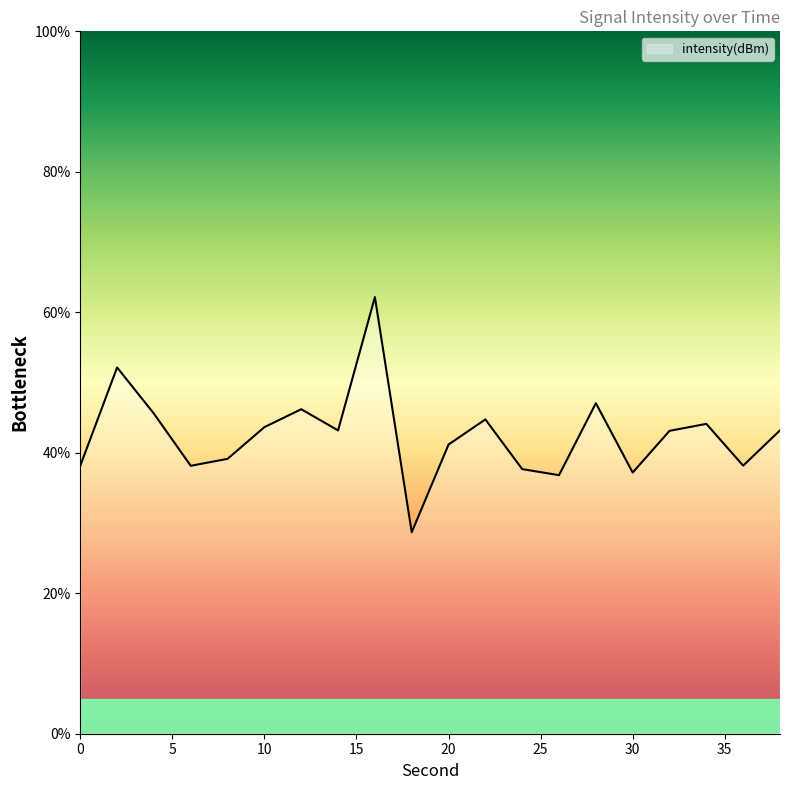

True or false: the data has more than 1 interior local peaks.

True